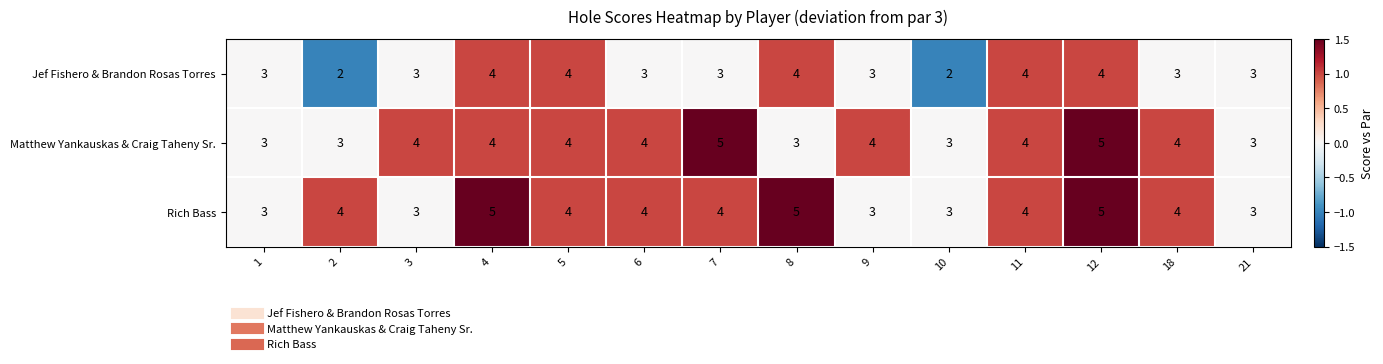

What is the highest value of the Jef Fishero & Brandon Rosas Torres series?

4